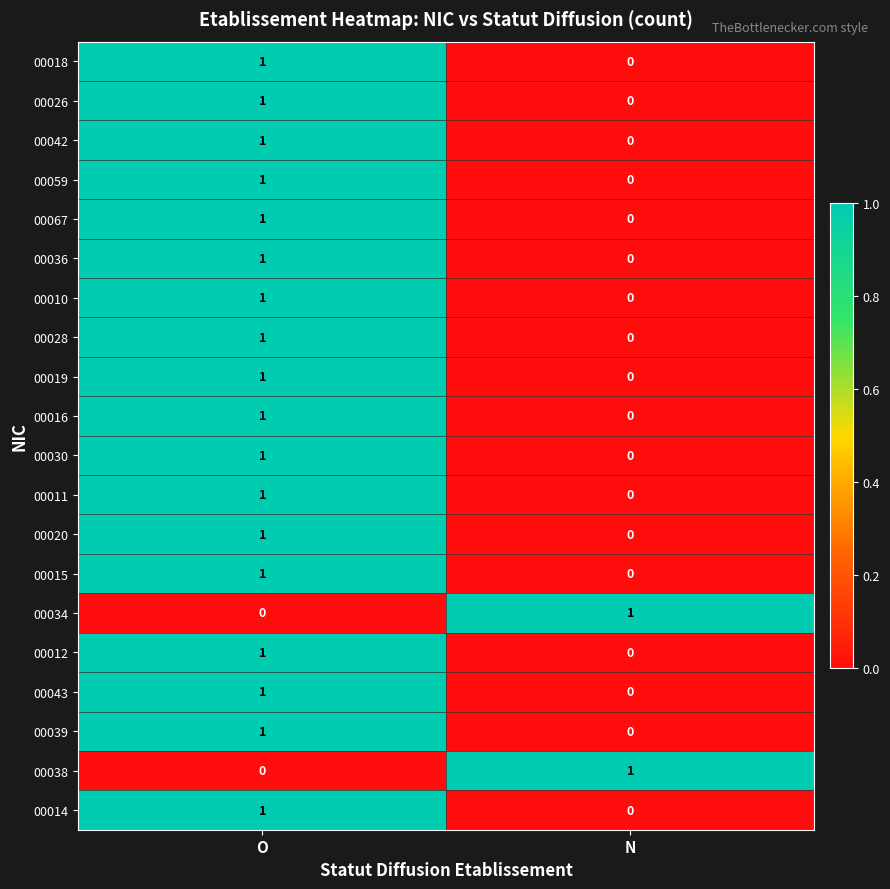

At which category is the sum across all series the highest?

O